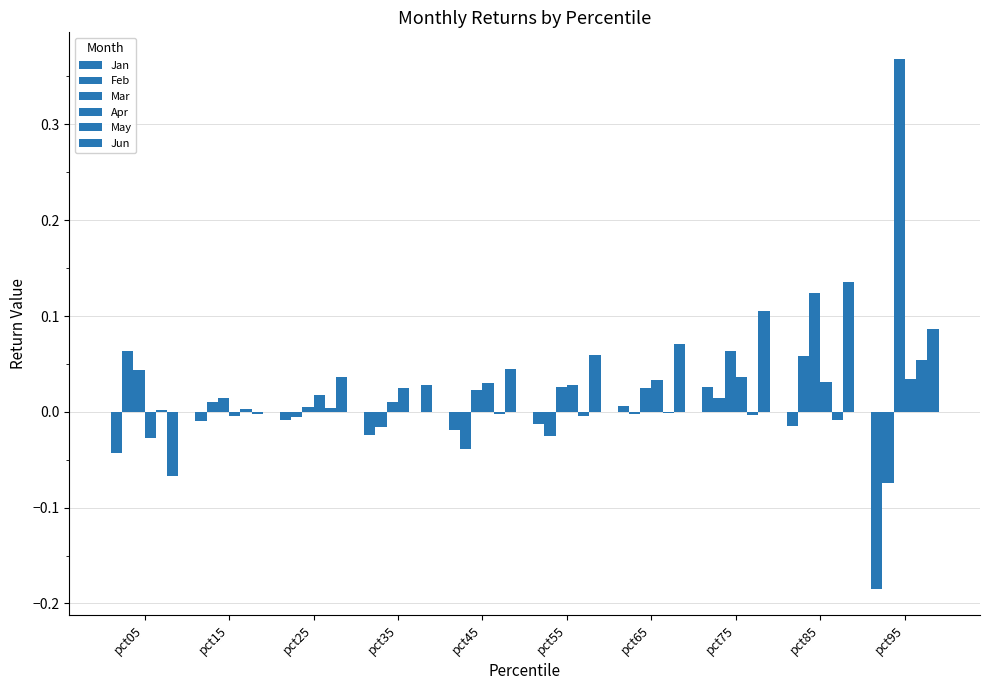

At how many categories does at least one series exceed 0?

10